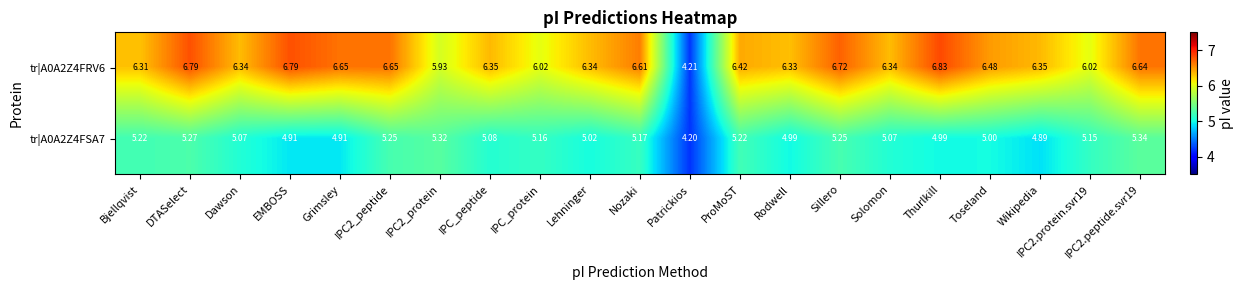

Rank the series by their average value, from lowest to highest.

tr|A0A2Z4FSA7, tr|A0A2Z4FRV6